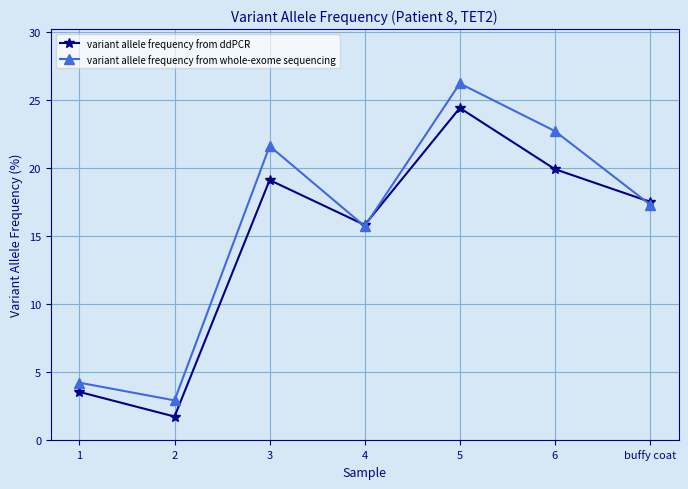

What is the spread (max minus min) of values at 1?

0.7